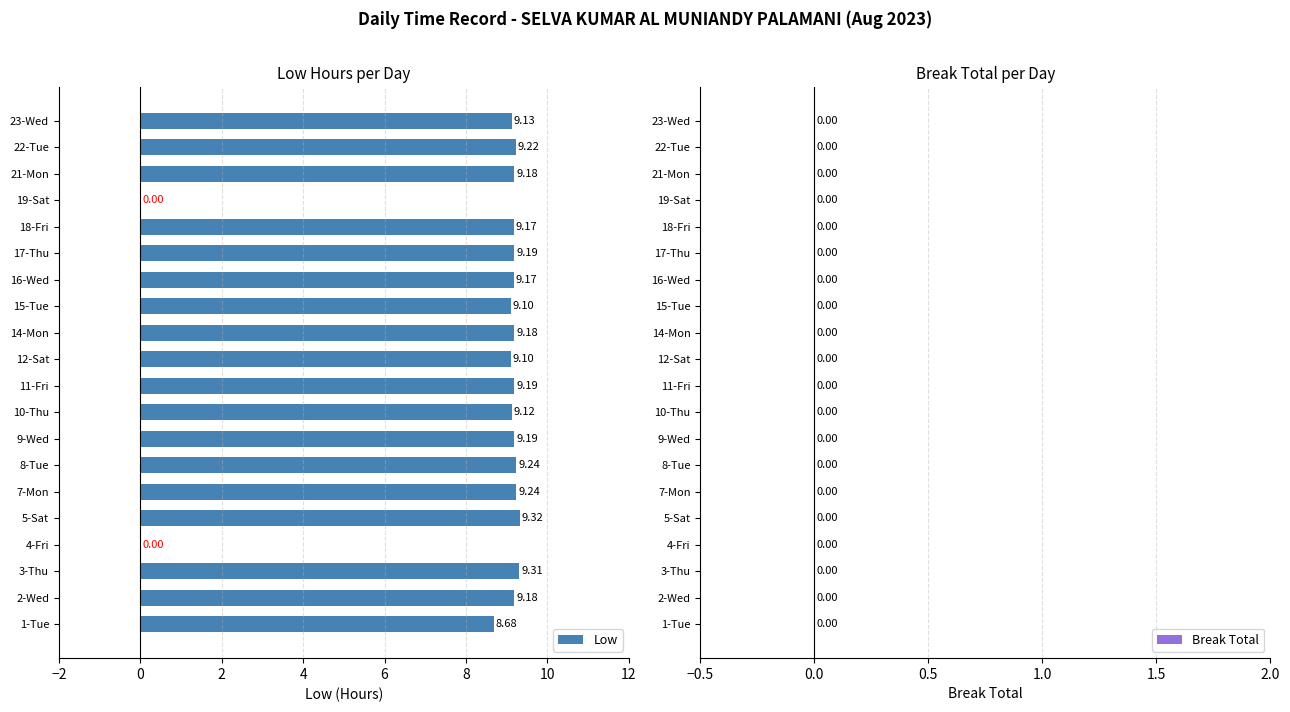

What is the change in value from 12-Sat to 19-Sat?

-9.1